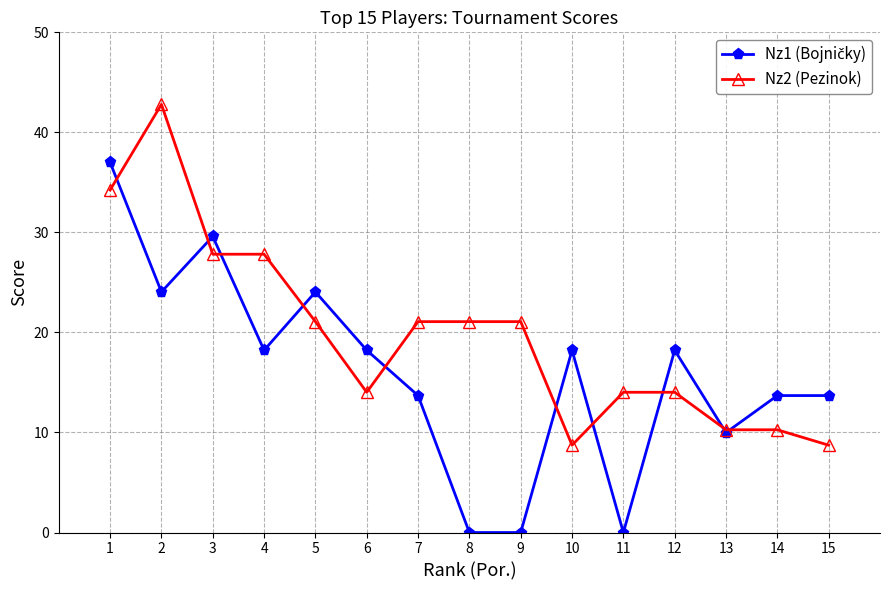

What is the sum of the Nz2 (Pezinok) values at 8 and 15?

29.8